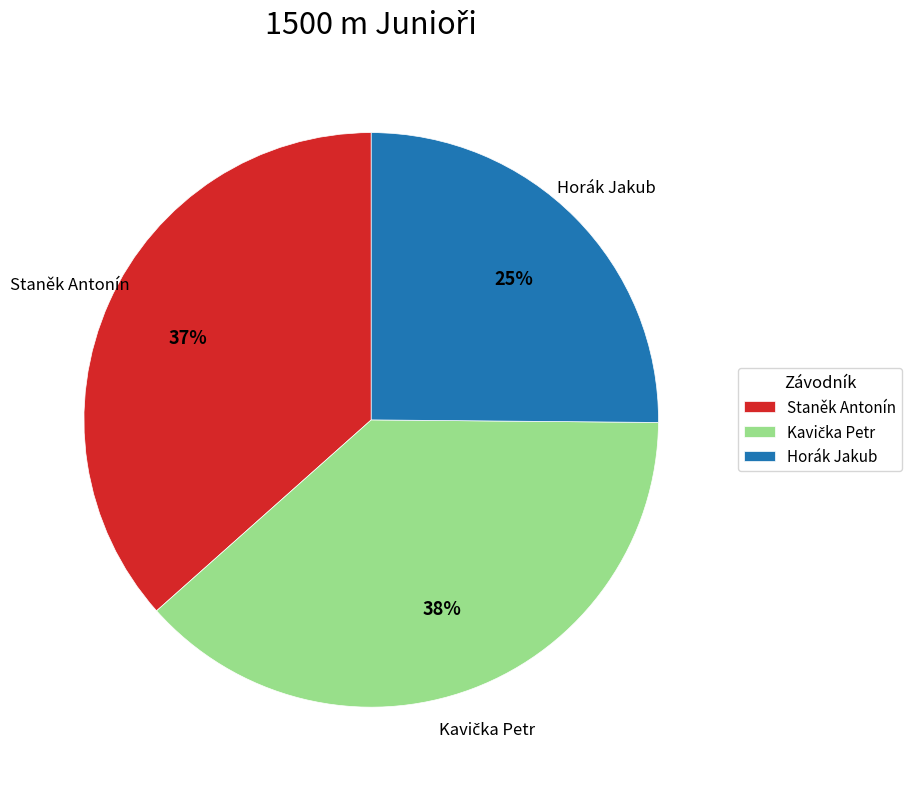

Which slice is the smallest?

Horák Jakub